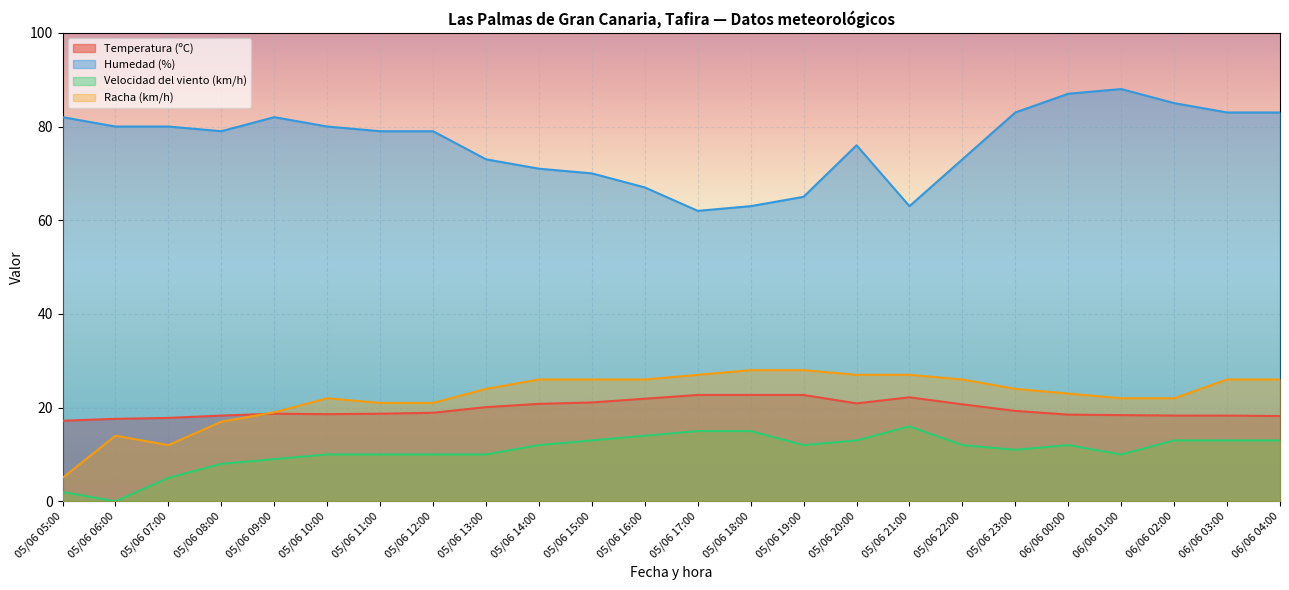

How many lines are shown in the chart?

4